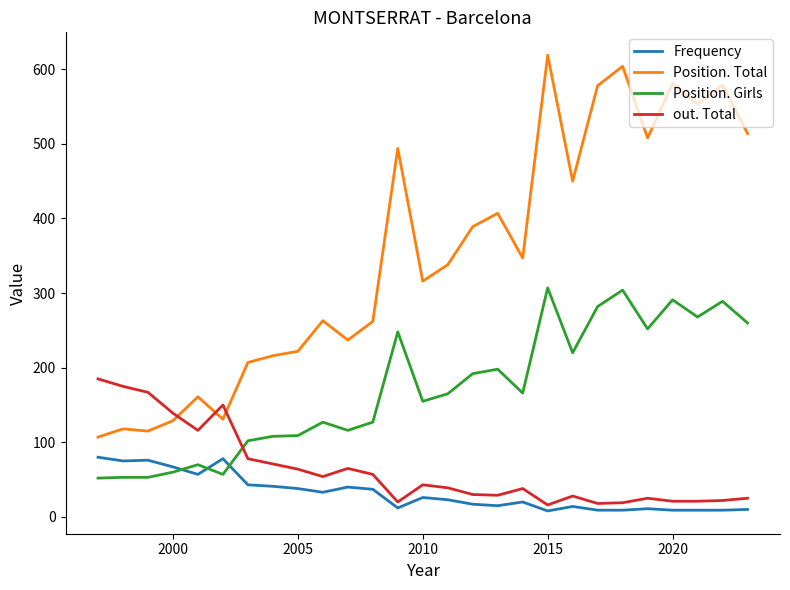

List the series in order of their peak value, highest first.

Position. Total, Position. Girls, out. Total, Frequency